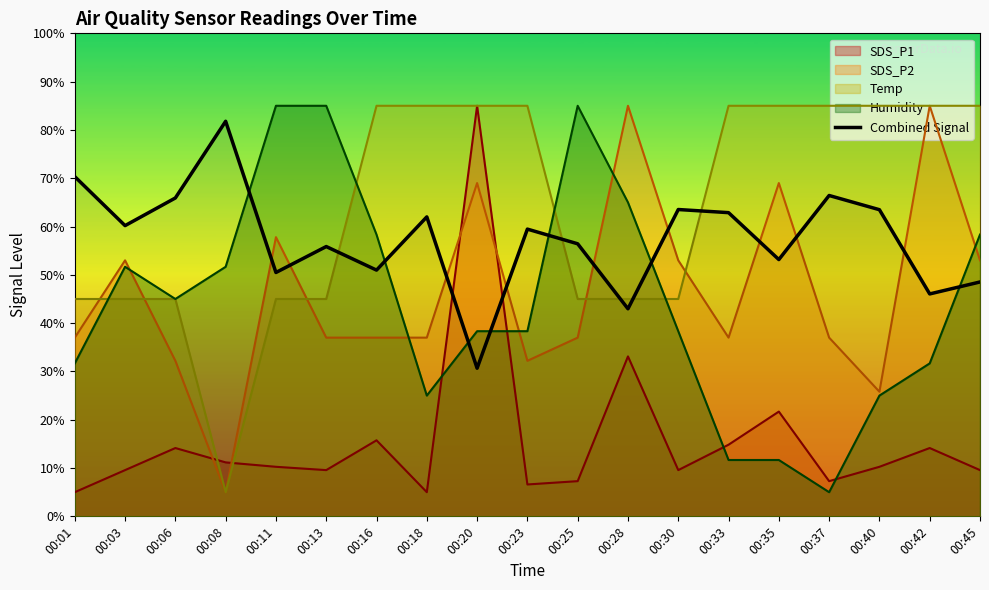

What is the greatest value displayed?

85.0